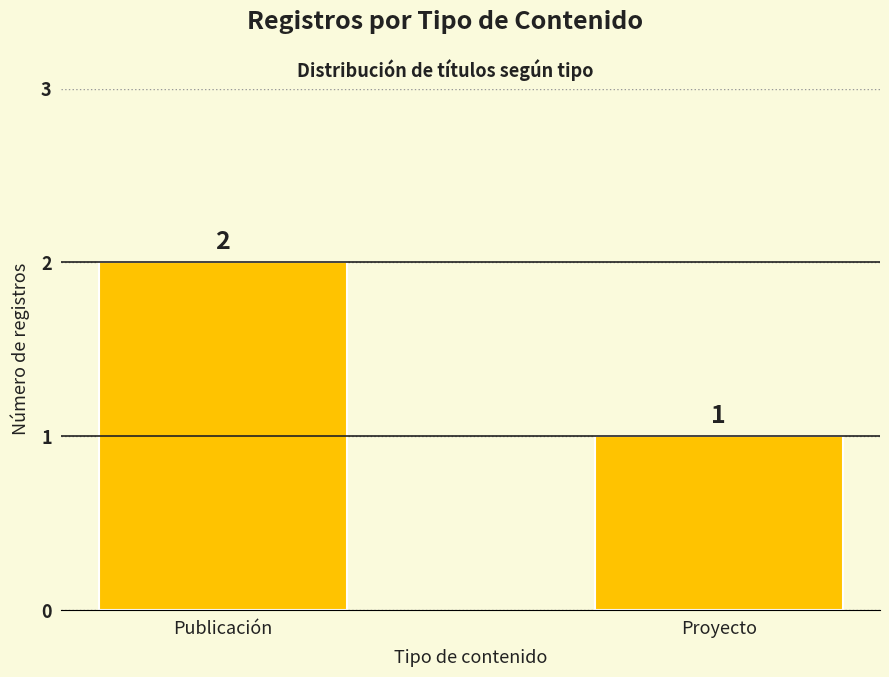

Reading left to right, what are all the values shown in this chart?

2	1